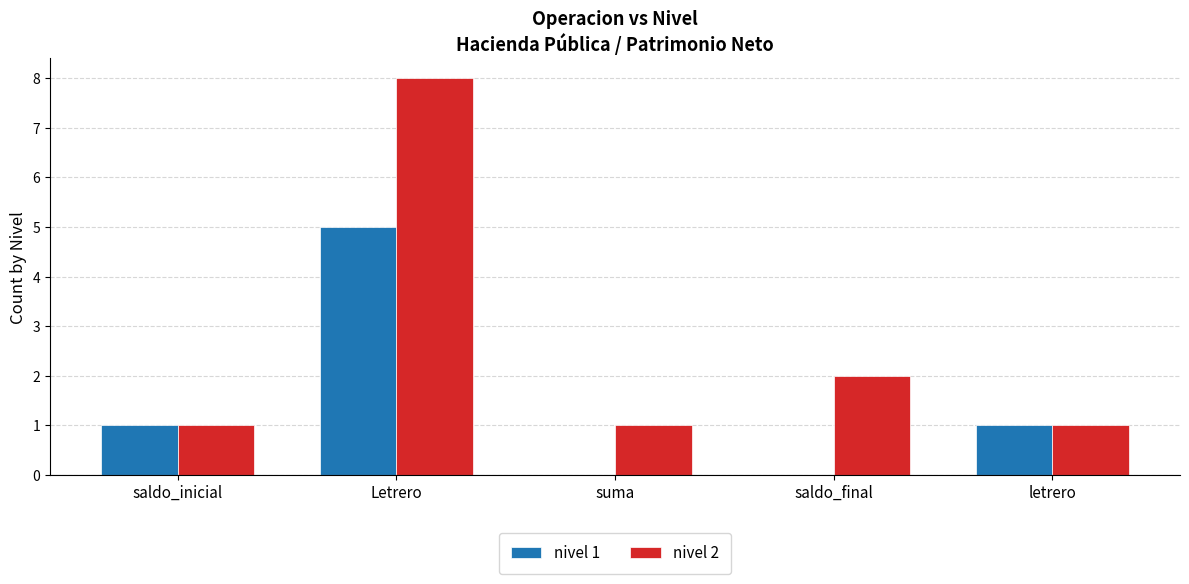

True or false: nivel 2 has a value of 8 at Letrero.

True